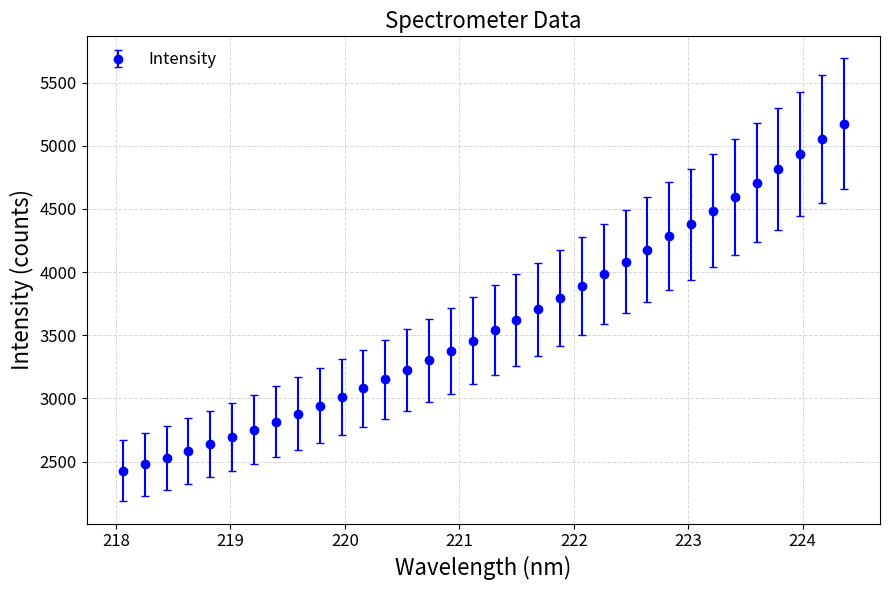

What is the sum of all values?

122558.8